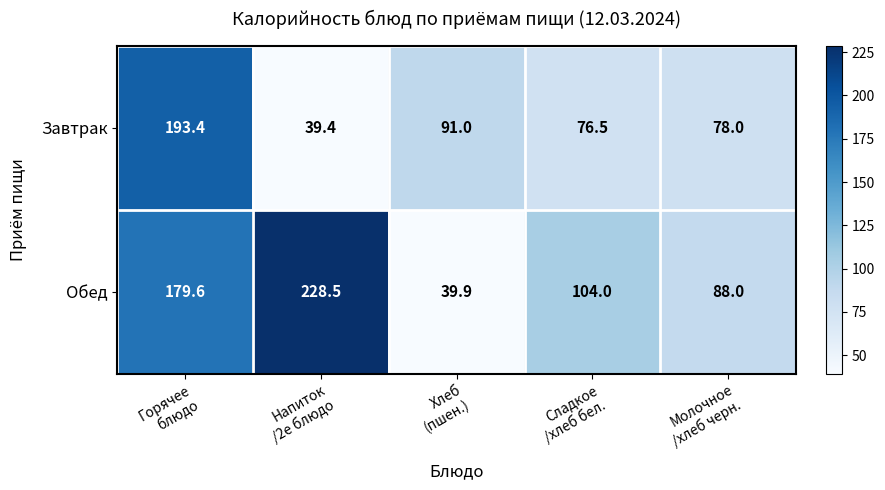

What is the smallest value displayed?

39.4